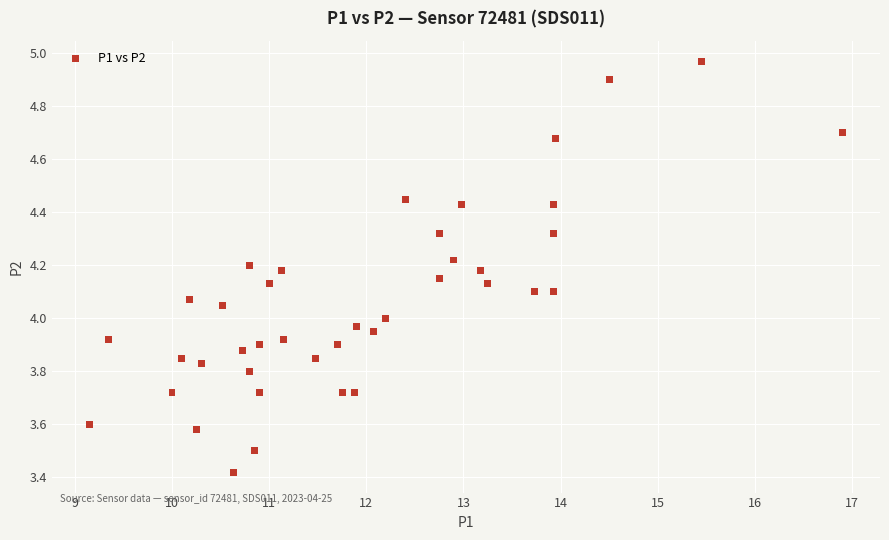

What is the range of X values (max minus min)?

7.7